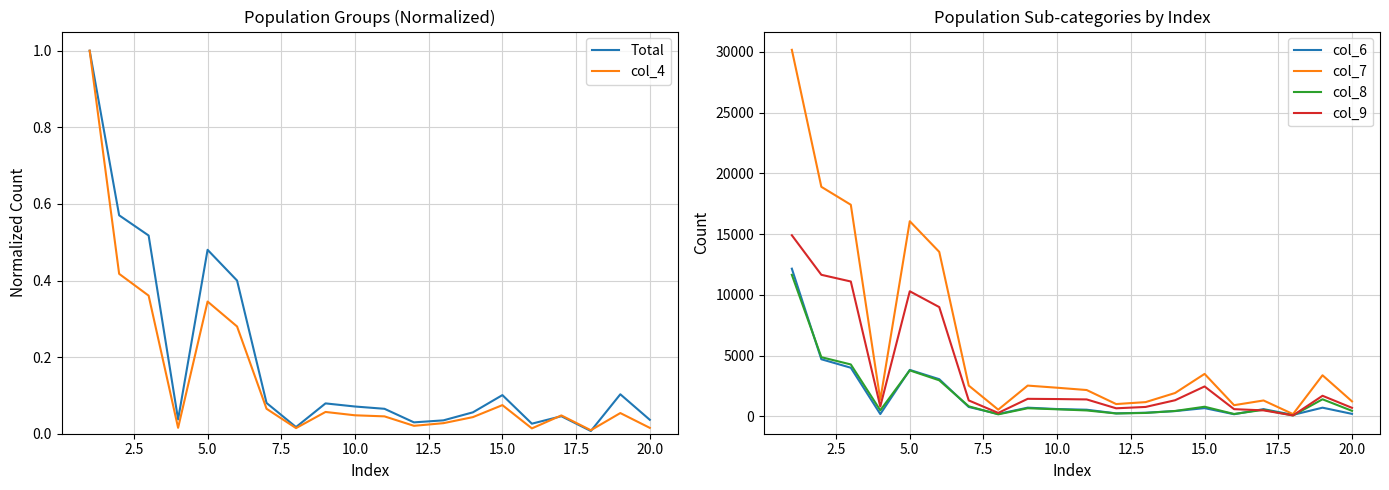

What value does the col_7 series have at 5.0?

16054